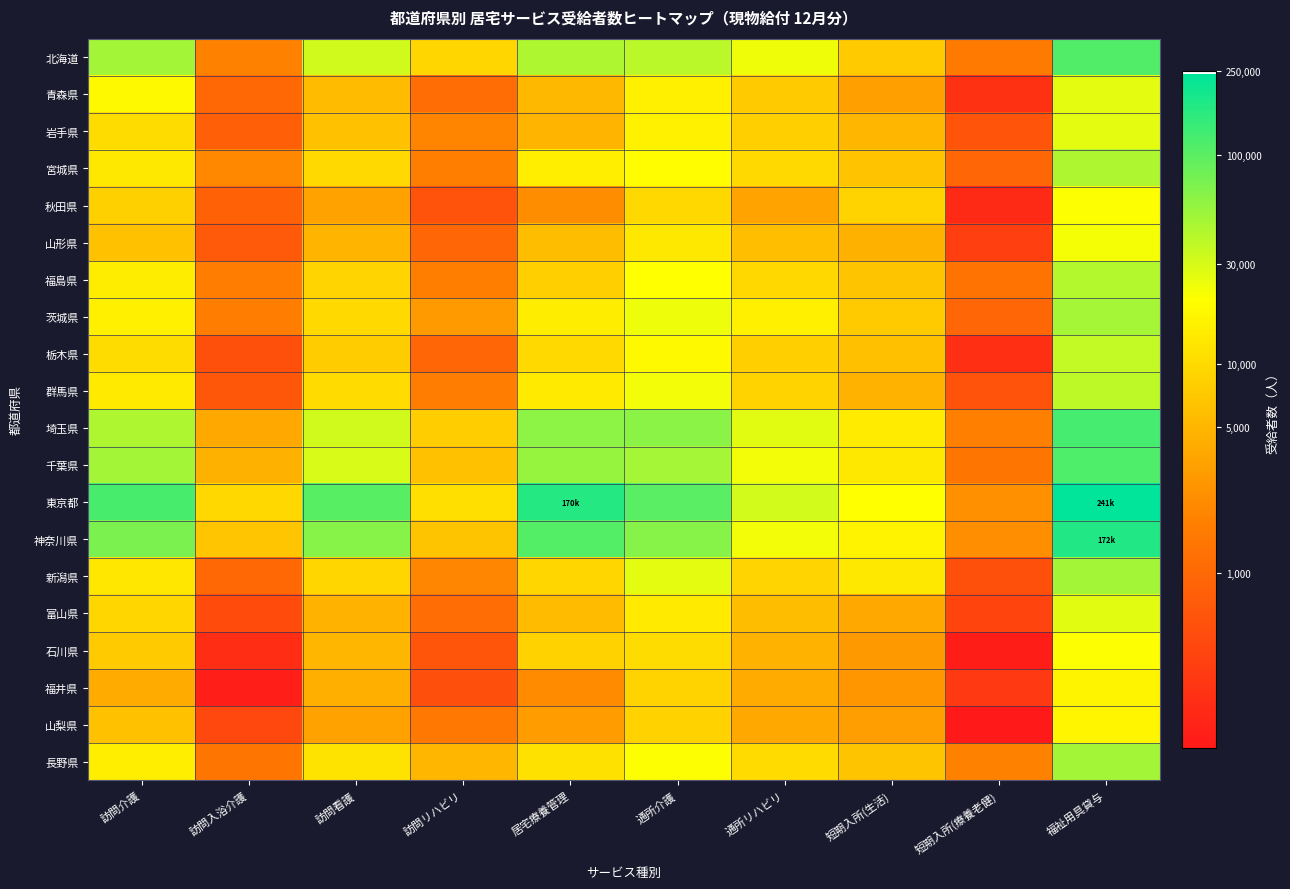

Reading right to left, list all the values displayed in this chart.

北海道: 福祉用具貸与=11.6	短期入所(療養老健)=7.4	短期入所(生活)=8.9	通所リハビリ=10.1	通所介護=10.6	居宅療養管理=10.7	訪問リハビリ=9.1	訪問看護=10.4	訪問入浴介護=7.5	訪問介護=10.8
青森県: 福祉用具貸与=10.2	短期入所(療養老健)=5.6	短期入所(生活)=8.1	通所リハビリ=8.9	通所介護=9.6	居宅療養管理=8.6	訪問リハビリ=7.0	訪問看護=8.6	訪問入浴介護=6.9	訪問介護=9.8
岩手県: 福祉用具貸与=10.2	短期入所(療養老健)=6.4	短期入所(生活)=8.5	通所リハビリ=9.0	通所介護=9.6	居宅療養管理=8.5	訪問リハビリ=7.6	訪問看護=8.7	訪問入浴介護=6.7	訪問介護=9.2
宮城県: 福祉用具貸与=10.7	短期入所(療養老健)=6.9	短期入所(生活)=8.8	通所リハビリ=9.2	通所介護=9.9	居宅療養管理=9.6	訪問リハビリ=7.4	訪問看護=9.2	訪問入浴介護=7.6	訪問介護=9.5
秋田県: 福祉用具貸与=10.0	短期入所(療養老健)=5.4	短期入所(生活)=9.1	通所リハビリ=8.2	通所介護=9.2	居宅療養管理=7.7	訪問リハビリ=6.4	訪問看護=8.1	訪問入浴介護=6.8	訪問介護=9.0
山形県: 福祉用具貸与=10.0	短期入所(療養老健)=5.9	短期入所(生活)=8.4	通所リハビリ=8.7	通所介護=9.5	居宅療養管理=8.6	訪問リハビリ=6.9	訪問看護=8.5	訪問入浴介護=6.6	訪問介護=8.7
福島県: 福祉用具貸与=10.6	短期入所(療養老健)=7.2	短期入所(生活)=8.8	通所リハビリ=9.2	通所介護=9.9	居宅療養管理=9.0	訪問リハビリ=7.4	訪問看護=9.1	訪問入浴介護=7.4	訪問介護=9.6
茨城県: 福祉用具貸与=10.8	短期入所(療養老健)=6.9	短期入所(生活)=8.9	通所リハビリ=9.6	通所介護=10.1	居宅療養管理=9.6	訪問リハビリ=8.0	訪問看護=9.2	訪問入浴介護=7.4	訪問介護=9.6
栃木県: 福祉用具貸与=10.5	短期入所(療養老健)=5.5	短期入所(生活)=8.7	通所リハビリ=9.0	通所介護=9.8	居宅療養管理=9.2	訪問リハビリ=6.9	訪問看護=8.9	訪問入浴介護=6.3	訪問介護=9.3
群馬県: 福祉用具貸与=10.6	短期入所(療養老健)=6.4	短期入所(生活)=8.5	通所リハビリ=9.1	通所介護=10.0	居宅療養管理=9.5	訪問リハビリ=7.4	訪問看護=9.2	訪問入浴介護=6.5	訪問介護=9.5
埼玉県: 福祉用具貸与=11.7	短期入所(療養老健)=7.5	短期入所(生活)=9.6	通所リハビリ=10.2	通所介護=11.0	居宅療養管理=11.0	訪問リハビリ=9.0	訪問看護=10.4	訪問入浴介護=8.2	訪問介護=10.7
千葉県: 福祉用具貸与=11.6	短期入所(療養老健)=7.2	短期入所(生活)=9.5	通所リハビリ=10.0	通所介護=10.8	居宅療養管理=10.9	訪問リハビリ=8.7	訪問看護=10.3	訪問入浴介護=8.4	訪問介護=10.8
東京都: 福祉用具貸与=12.4	短期入所(療養老健)=7.8	短期入所(生活)=9.9	通所リハビリ=10.3	通所介護=11.5	居宅療養管理=12.0	訪問リハビリ=9.3	訪問看護=11.5	訪問入浴介護=9.2	訪問介護=11.7
神奈川県: 福祉用具貸与=12.1	短期入所(療養老健)=7.7	短期入所(生活)=9.7	通所リハビリ=10.0	通所介護=11.1	居宅療養管理=11.6	訪問リハビリ=8.8	訪問看護=11.1	訪問入浴介護=8.8	訪問介護=11.2
新潟県: 福祉用具貸与=10.8	短期入所(療養老健)=6.3	短期入所(生活)=9.5	通所リハビリ=9.1	通所介護=10.2	居宅療養管理=9.1	訪問リハビリ=7.6	訪問看護=9.1	訪問入浴介護=6.9	訪問介護=9.5
富山県: 福祉用具貸与=10.2	短期入所(療養老健)=6.0	短期入所(生活)=8.2	通所リハビリ=8.7	通所介護=9.5	居宅療養管理=8.6	訪問リハビリ=7.0	訪問看護=8.5	訪問入浴介護=6.2	訪問介護=9.1
石川県: 福祉用具貸与=9.9	短期入所(療養老健)=5.1	短期入所(生活)=8.0	通所リハビリ=8.4	通所介護=9.3	居宅療養管理=9.1	訪問リハビリ=6.5	訪問看護=8.5	訪問入浴介護=5.5	訪問介護=8.9
福井県: 福祉用具貸与=9.7	短期入所(療養老健)=5.8	短期入所(生活)=7.9	通所リハビリ=8.3	通所介護=9.1	居宅療養管理=7.7	訪問リハビリ=6.3	訪問看護=8.4	訪問入浴介護=5.1	訪問介護=8.3
山梨県: 福祉用具貸与=9.7	短期入所(療養老健)=5.0	短期入所(生活)=8.1	通所リハビリ=8.2	通所介護=9.0	居宅療養管理=8.0	訪問リハビリ=7.3	訪問看護=8.1	訪問入浴介護=6.1	訪問介護=8.7
長野県: 福祉用具貸与=10.8	短期入所(療養老健)=7.5	短期入所(生活)=8.8	通所リハビリ=9.2	通所介護=9.9	居宅療養管理=9.3	訪問リハビリ=8.5	訪問看護=9.4	訪問入浴介護=7.2	訪問介護=9.6